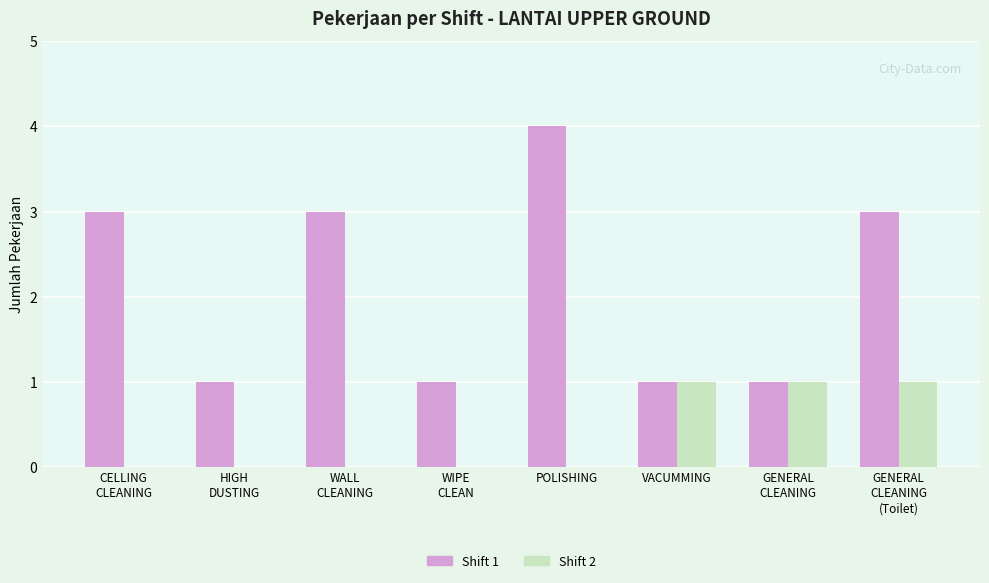

True or false: Shift 1 has a value of 4 at POLISHING.

True